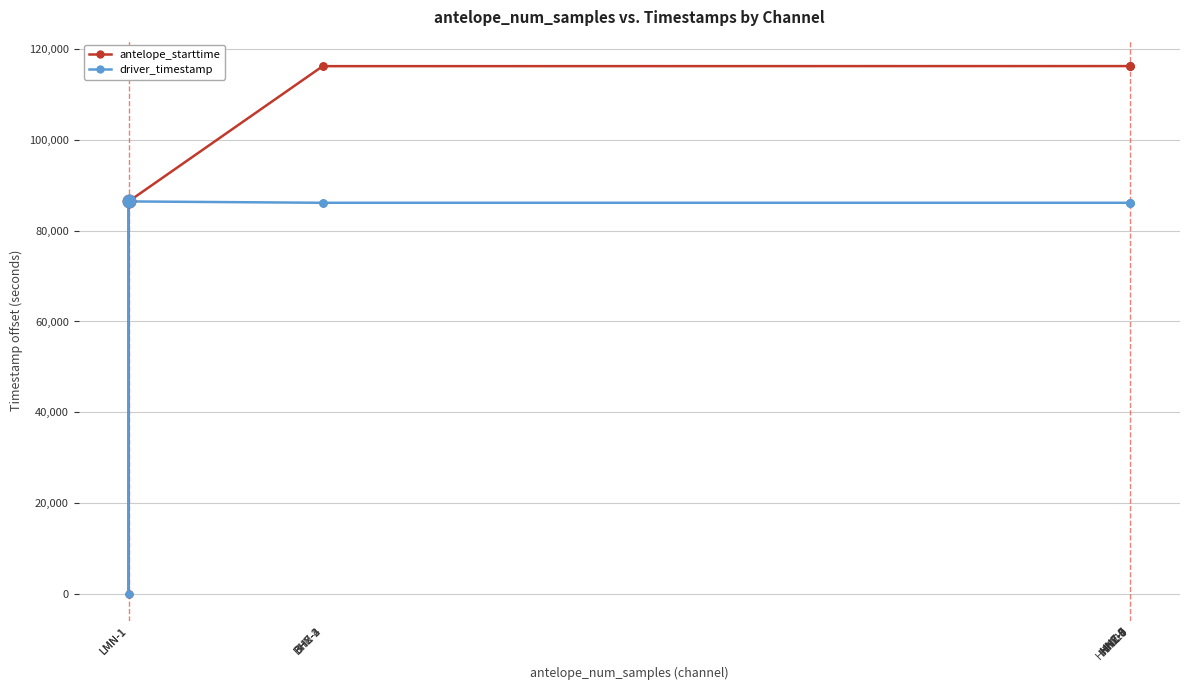

True or false: antelope_starttime has a value of 53219.2 at HHZ-6.

False